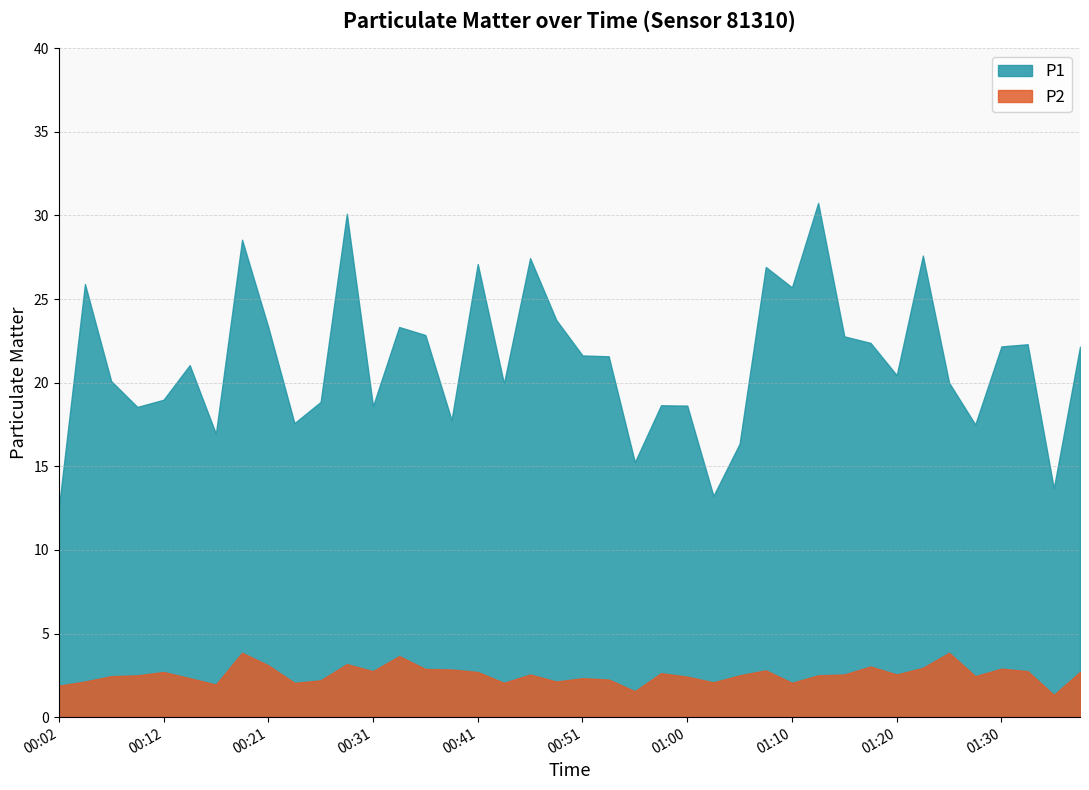

What is the sum of the P1 values at 01:00 and 01:10?

44.3